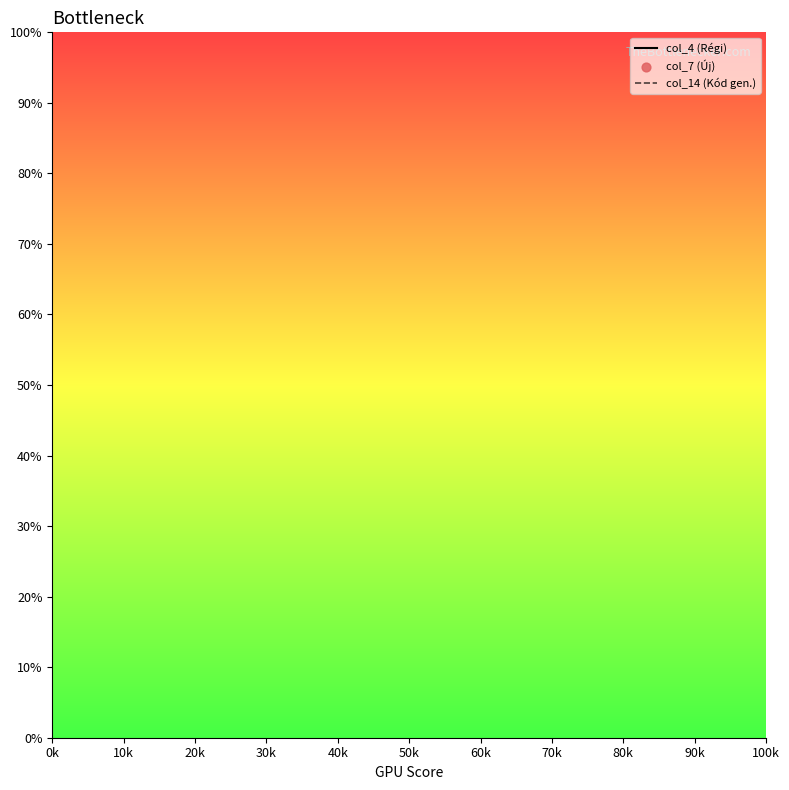

Which series has the largest Y range (max minus min)?

col_4 (Régi)